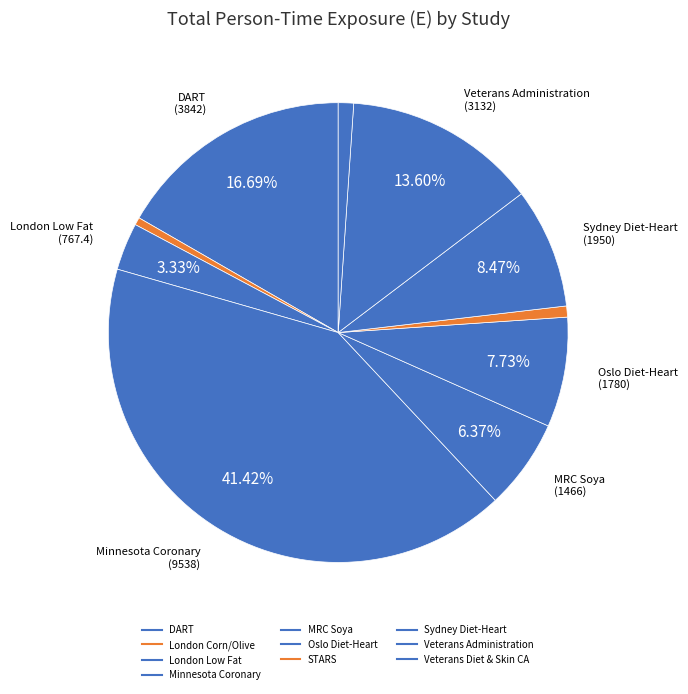

How many segments does this pie chart have?

10